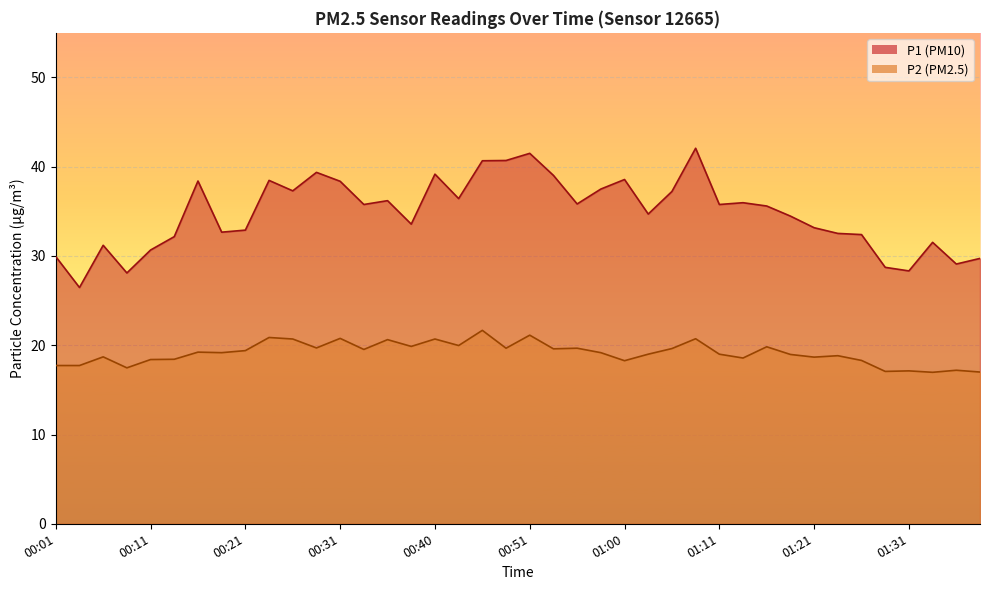

At 00:03, list the series in order from largest to smallest.

P1, P2